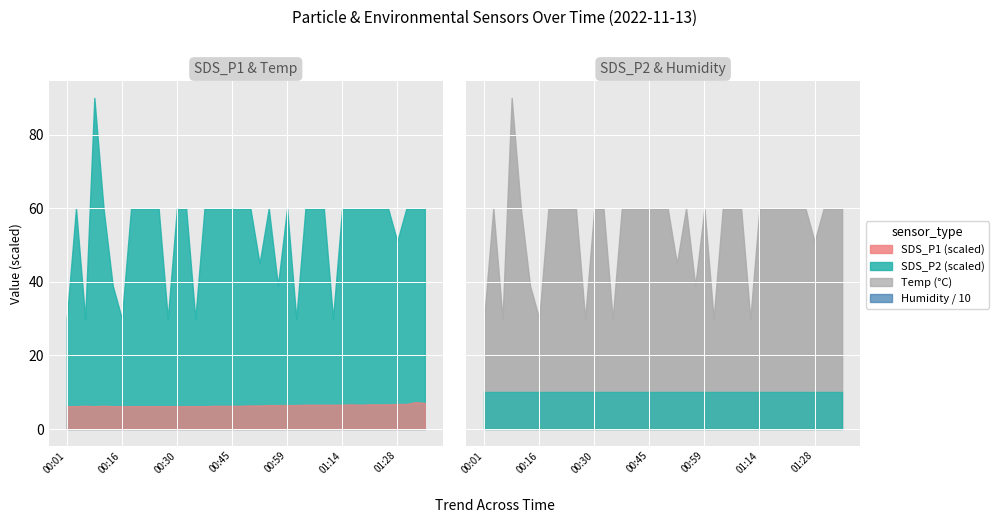

In SDS_P2, how many points are higher than both neighbors (excluding endpoints)?

4